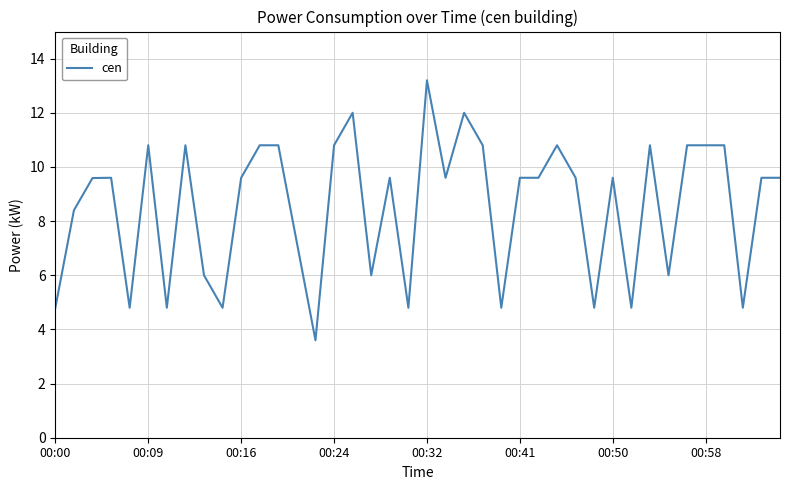

What is the average value?

8.5